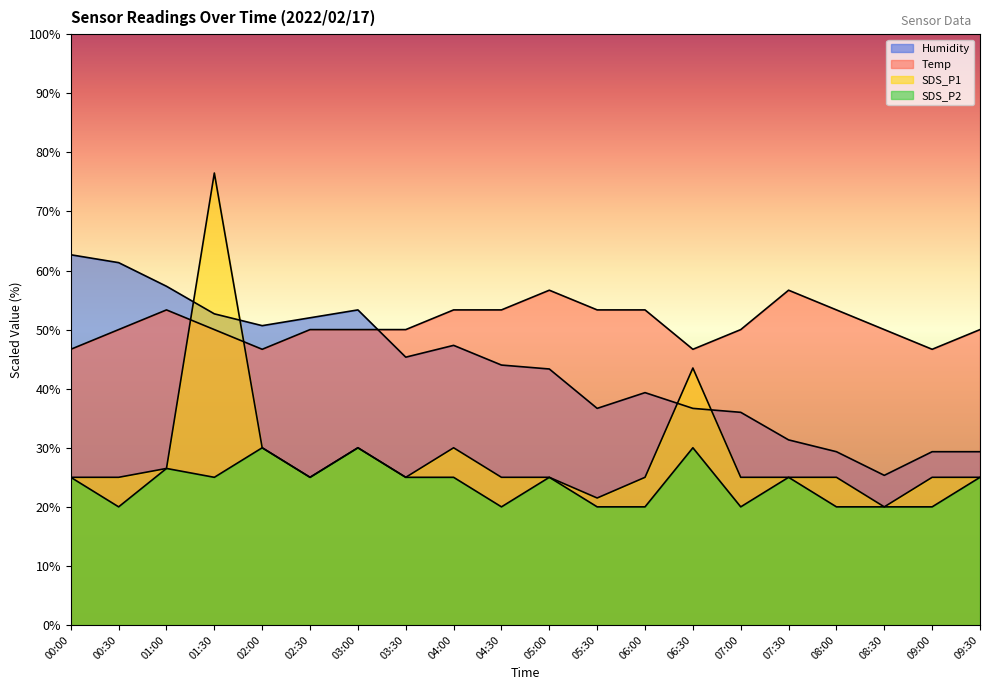

What are all the series names shown in the legend?

Temp, Humidity, SDS_P1, SDS_P2